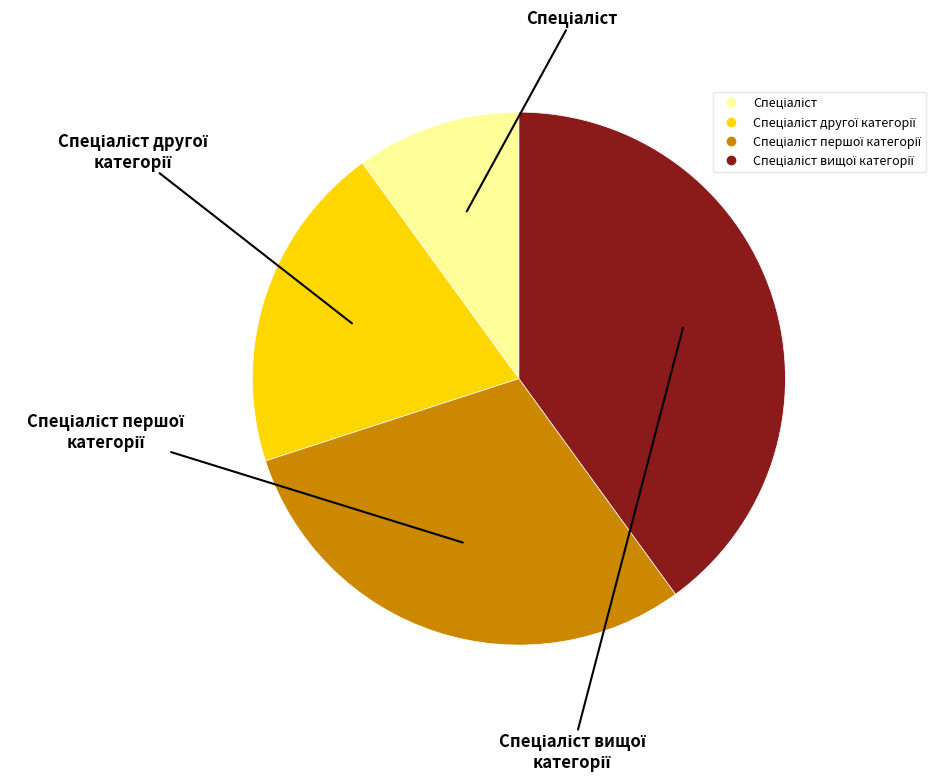

Is there any slice that represents more than half of the pie?

No